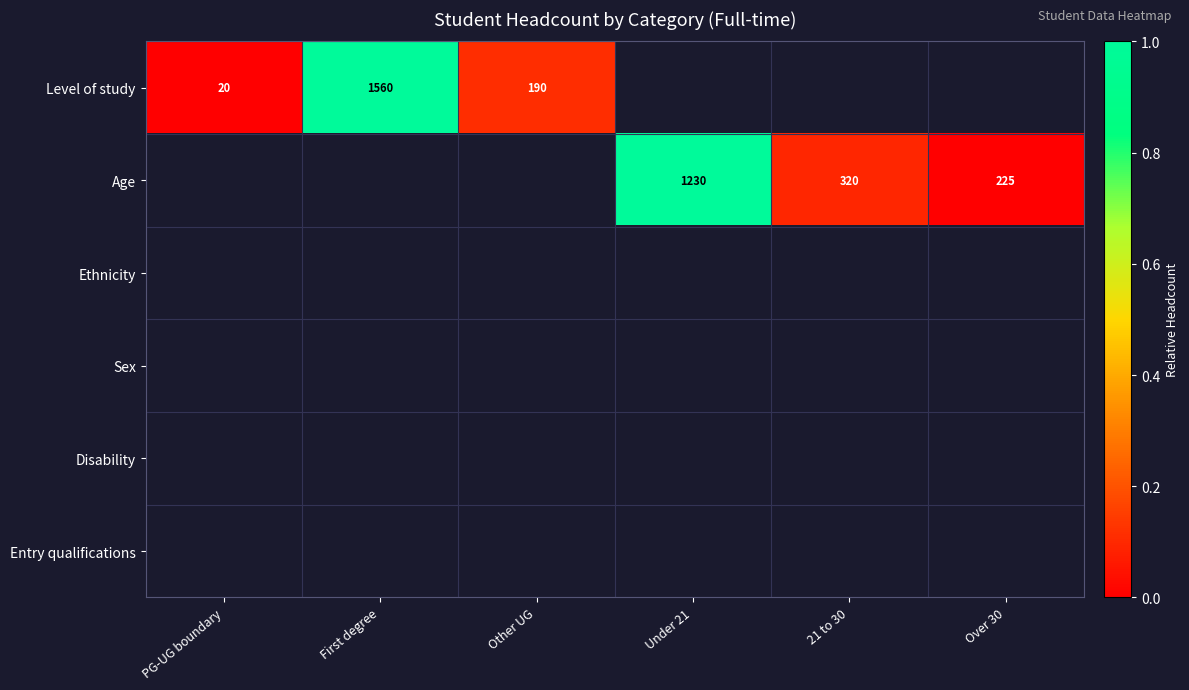

The Age series shows 328 at Under 21. True or false?

False